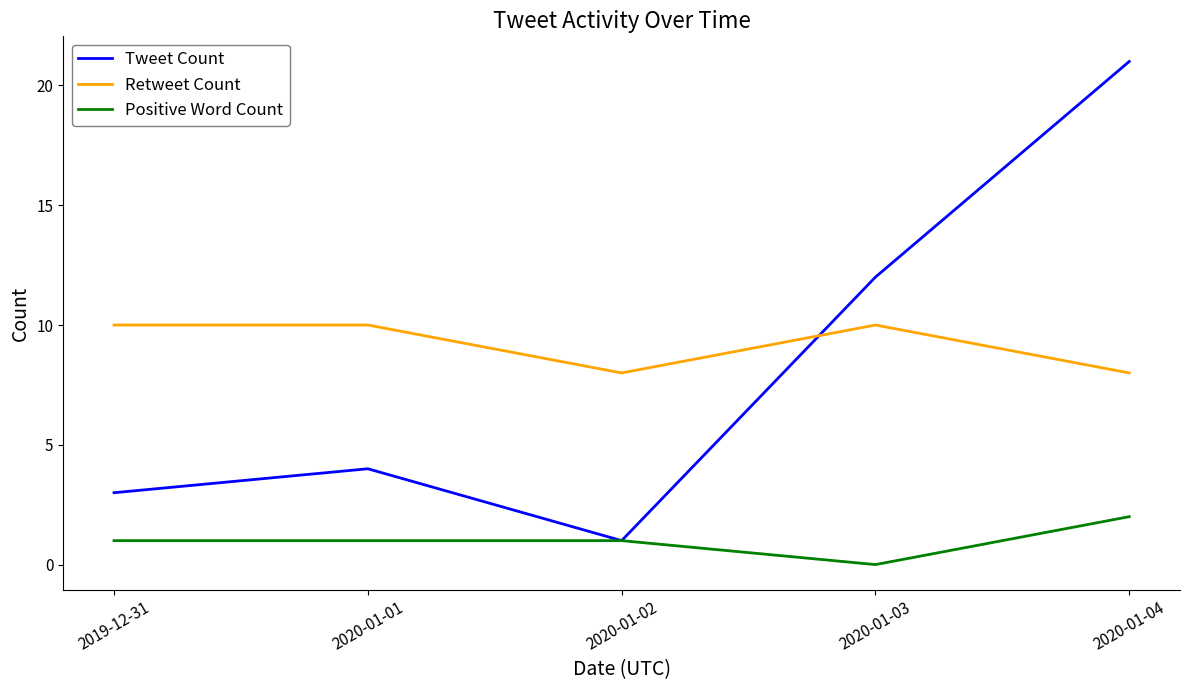

Reading right to left, what are all the values shown in this chart?

Tweet Count: 2020-01-04=21	2020-01-03=12	2020-01-02=1	2020-01-01=4	2019-12-31=3
Retweet Count: 2020-01-04=8	2020-01-03=10	2020-01-02=8	2020-01-01=10	2019-12-31=10
Positive Word Count: 2020-01-04=2	2020-01-03=0	2020-01-02=1	2020-01-01=1	2019-12-31=1